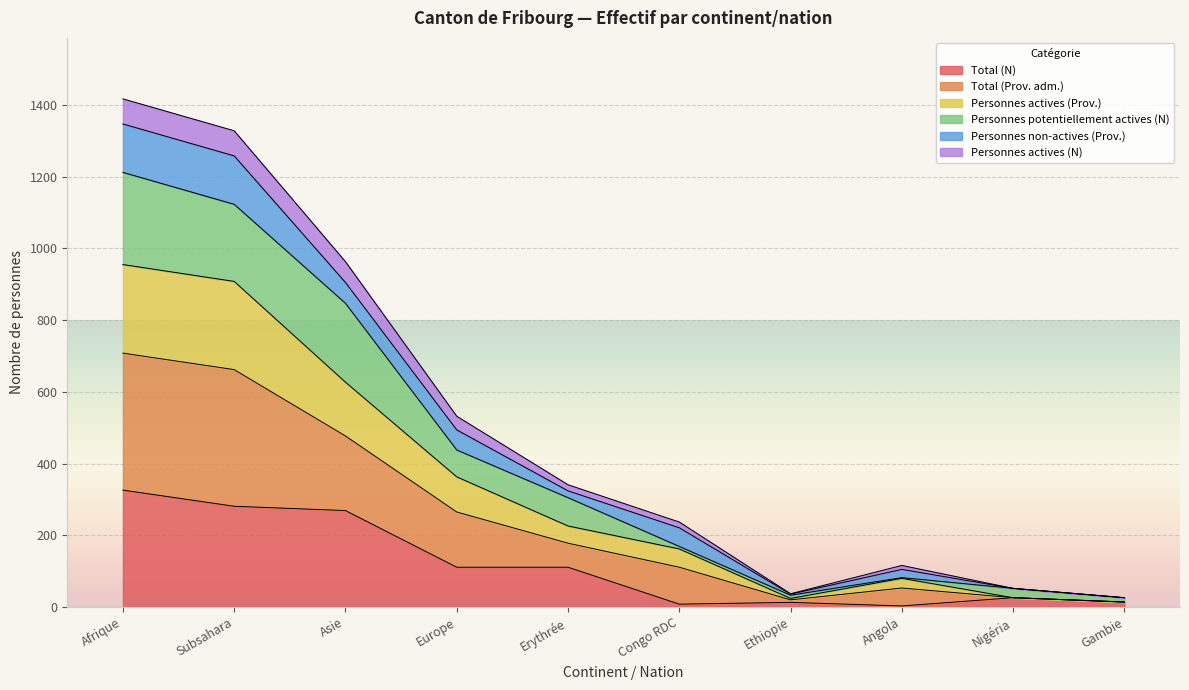

Where is the first local minimum for Total (N)?

Congo RDC